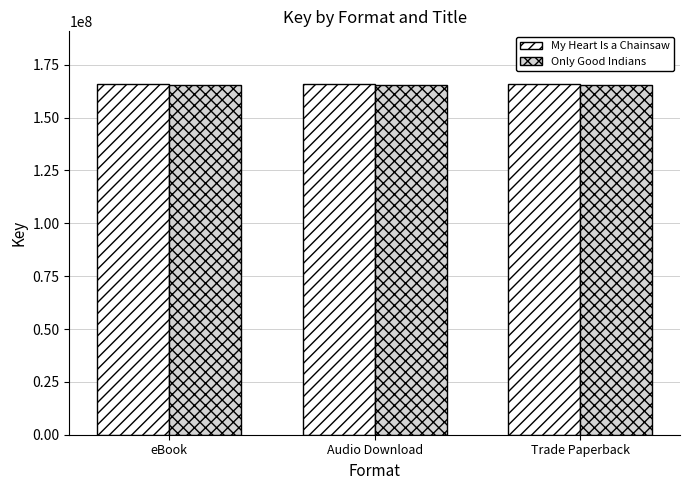

What position from the right is Trade Paperback?

1